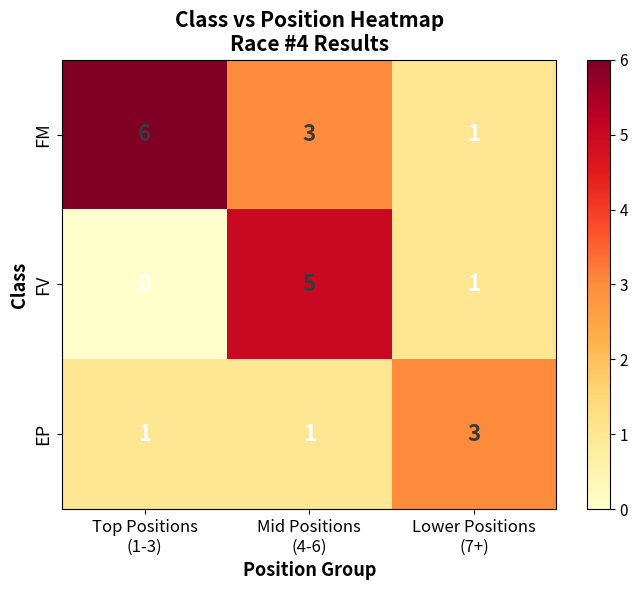

At which category does the chart reach its peak across all series?

Top Positions
(1-3)